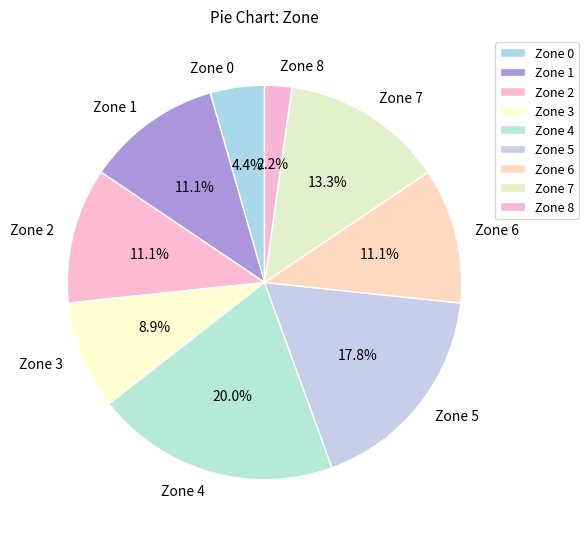

What percentage is the Zone 8 slice, to the nearest percent?

2%